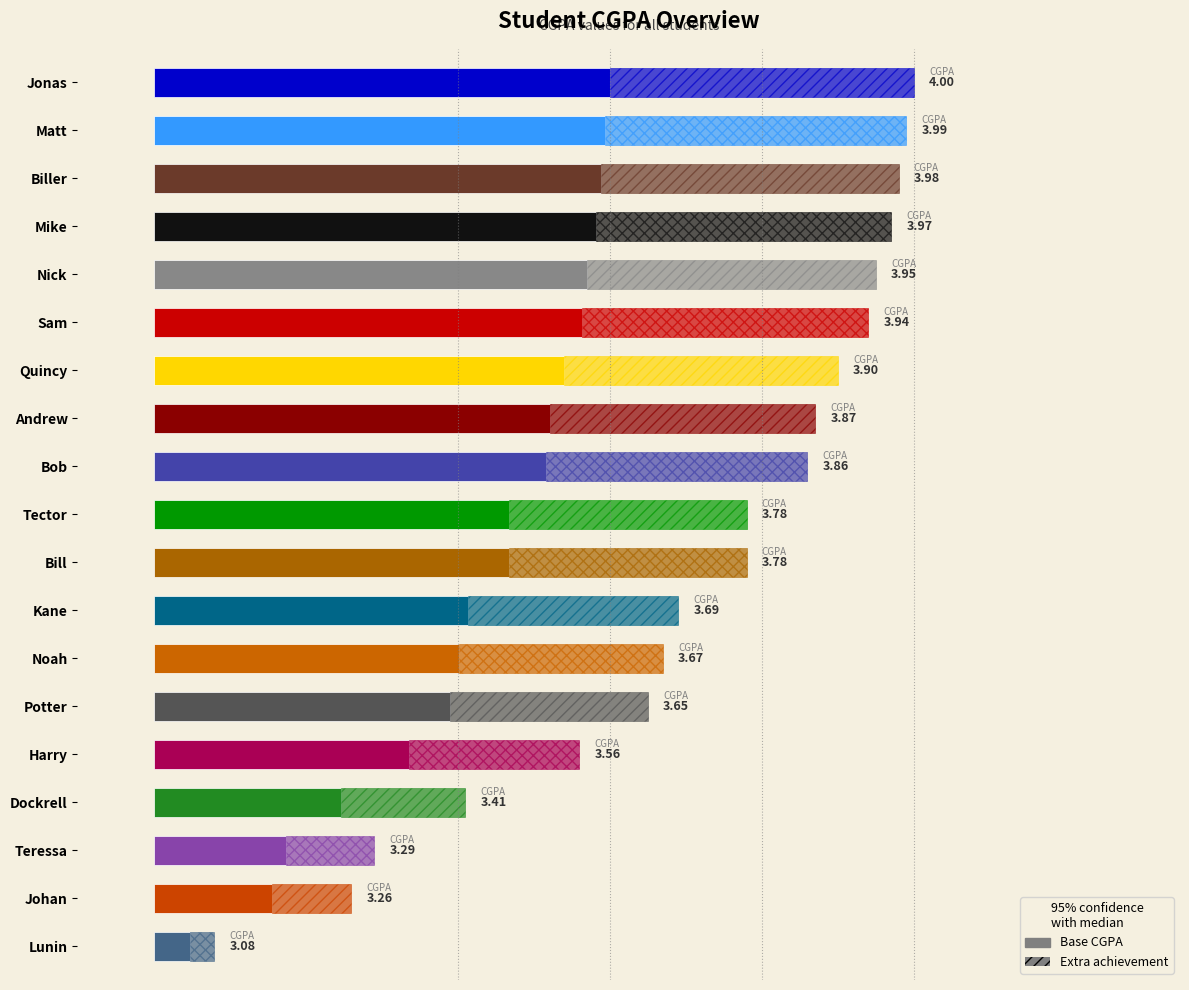

Which label corresponds to the largest value in the chart?

Jonas